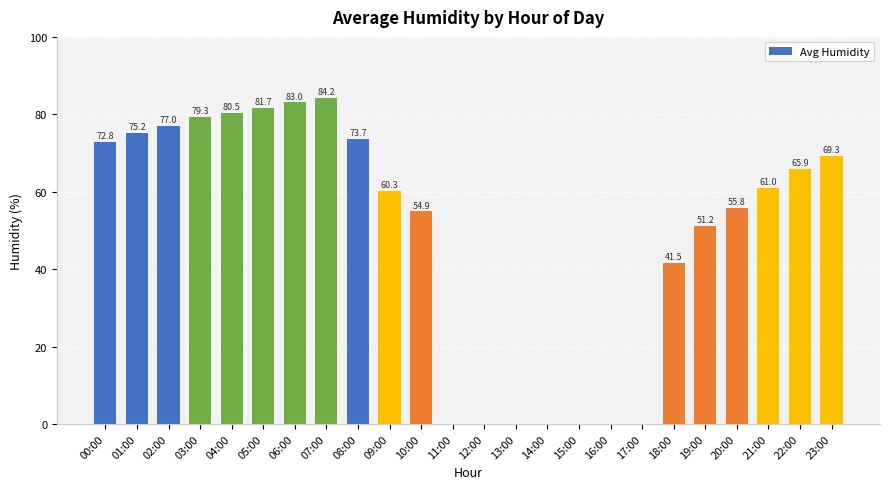

How many series are shown in this chart?

1